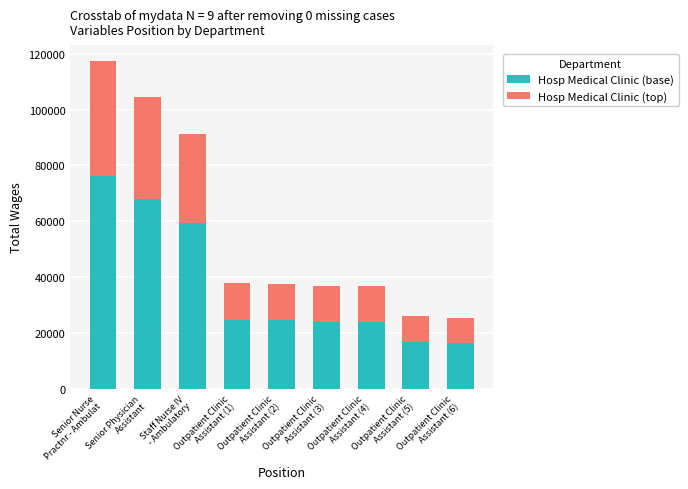

What is the maximum value for Hosp Medical Clinic (base)?

76207.3